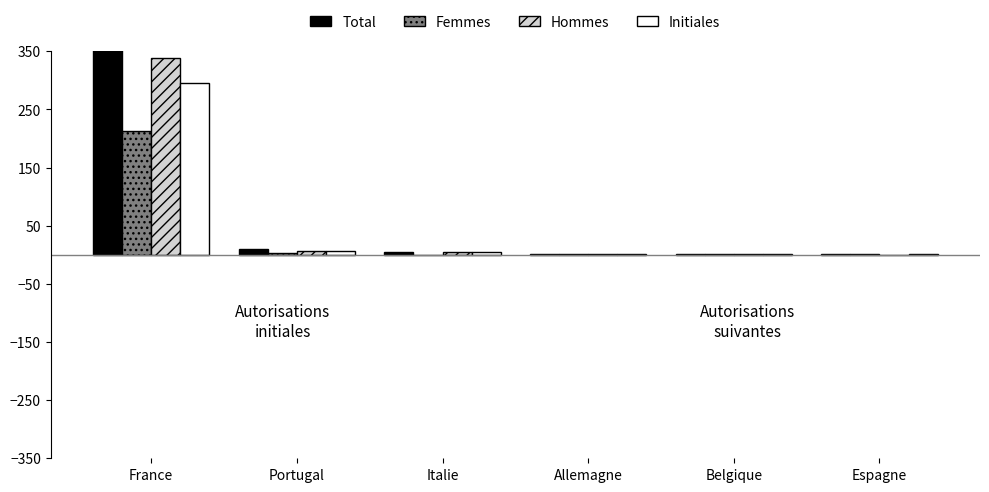

Which series has the largest range (max minus min)?

Total